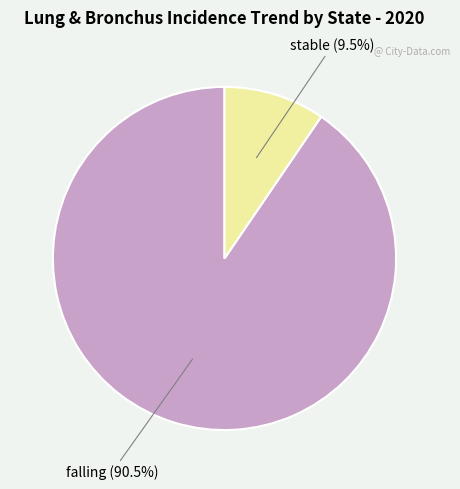

Is there any slice that represents more than half of the pie?

Yes